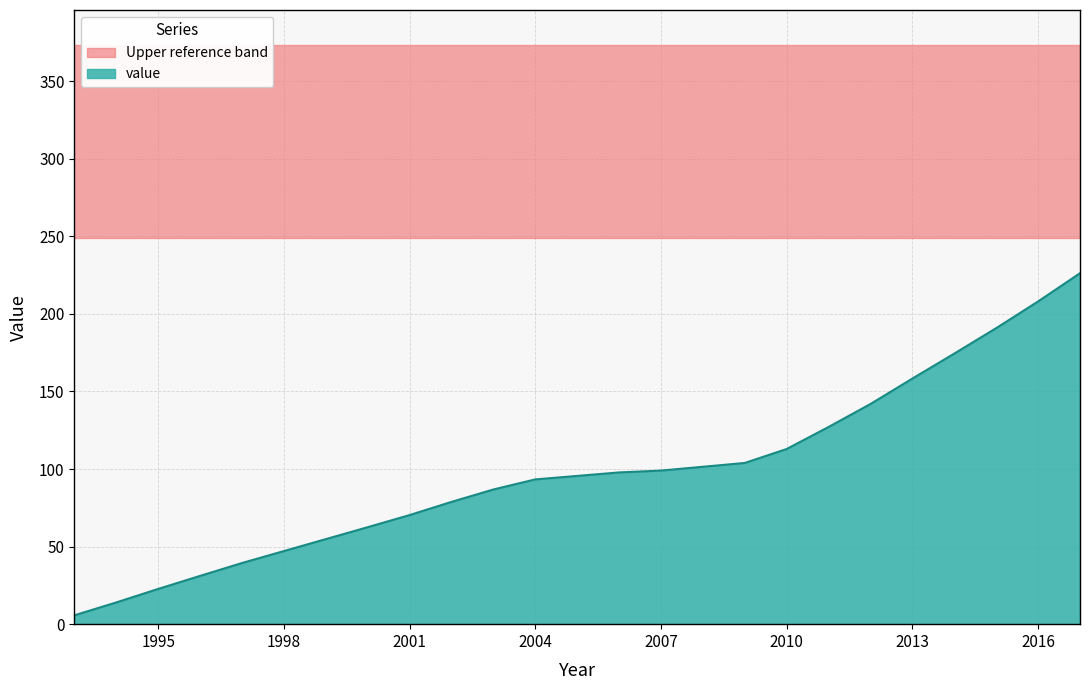

What is the minimum value shown in the chart?

5.7